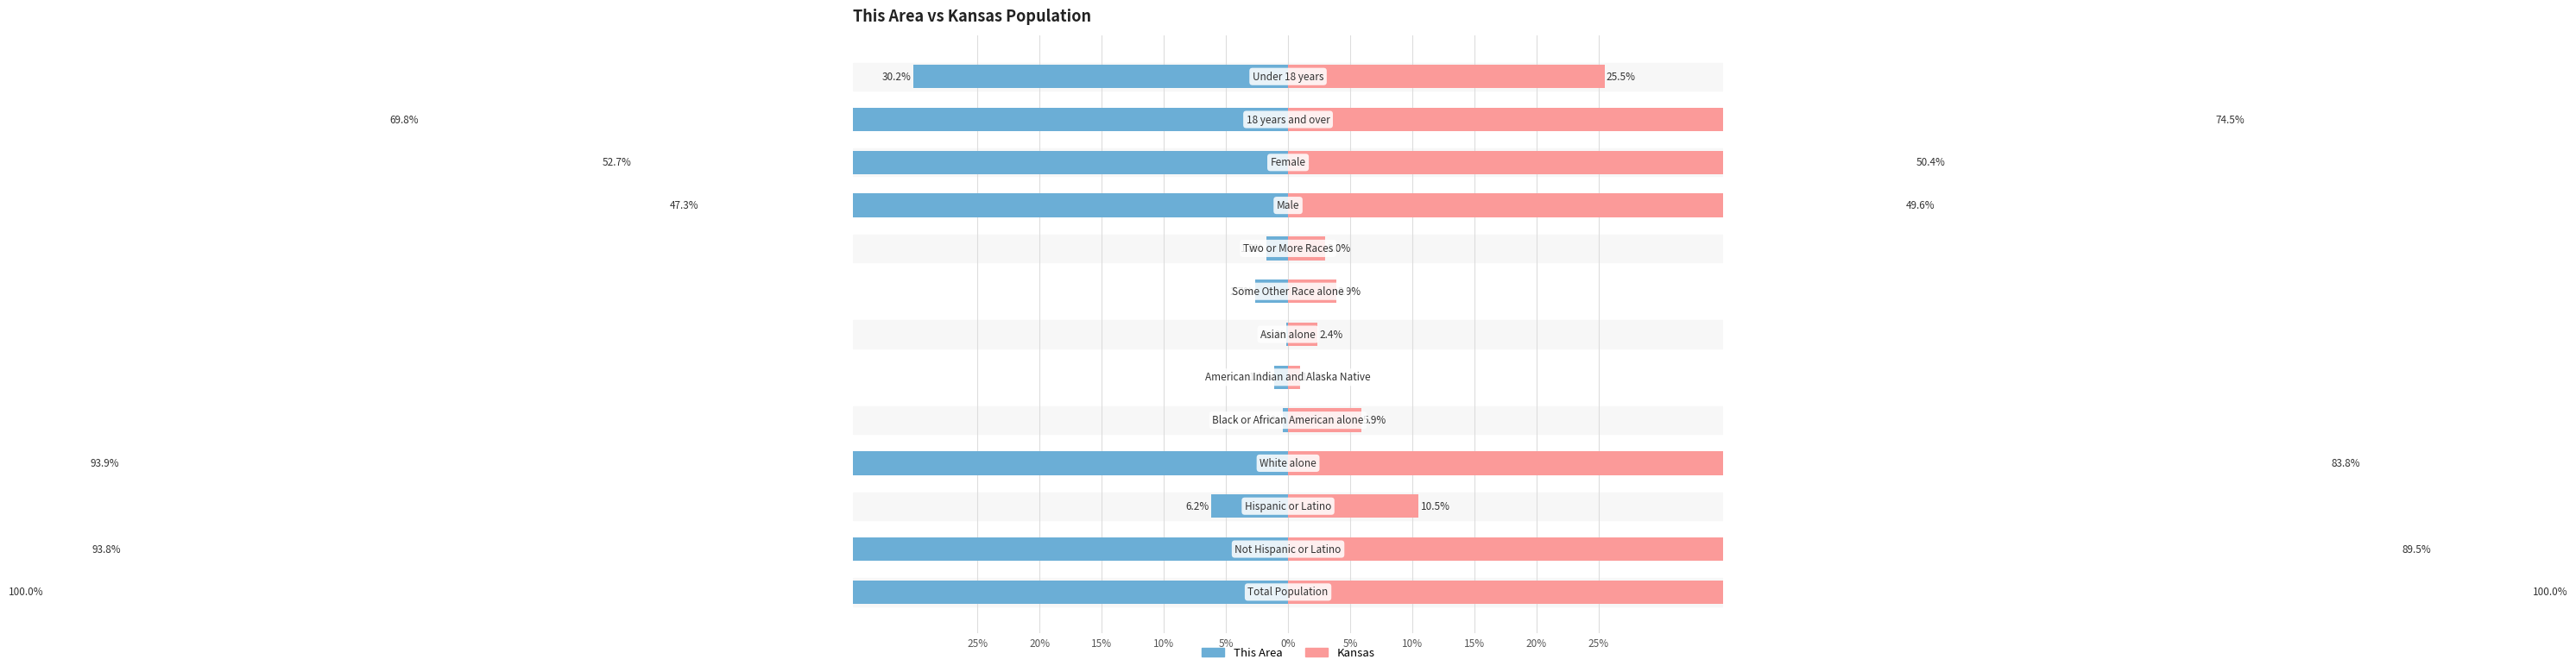

The Kansas series shows 74.5 at 11. True or false?

True